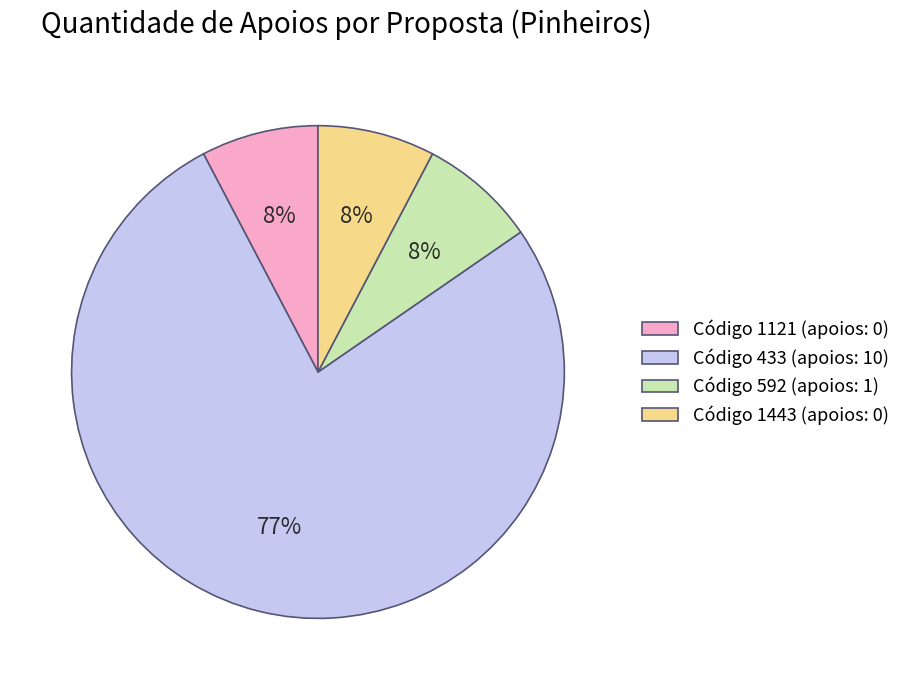

To the nearest percent, what is the average slice percentage?

25%